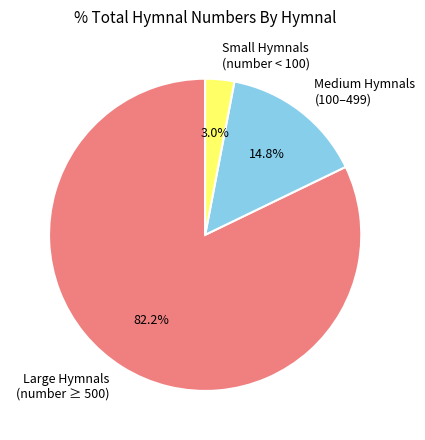

What percentage is NOT represented by Small Hymnals (number < 100)?

97.0%